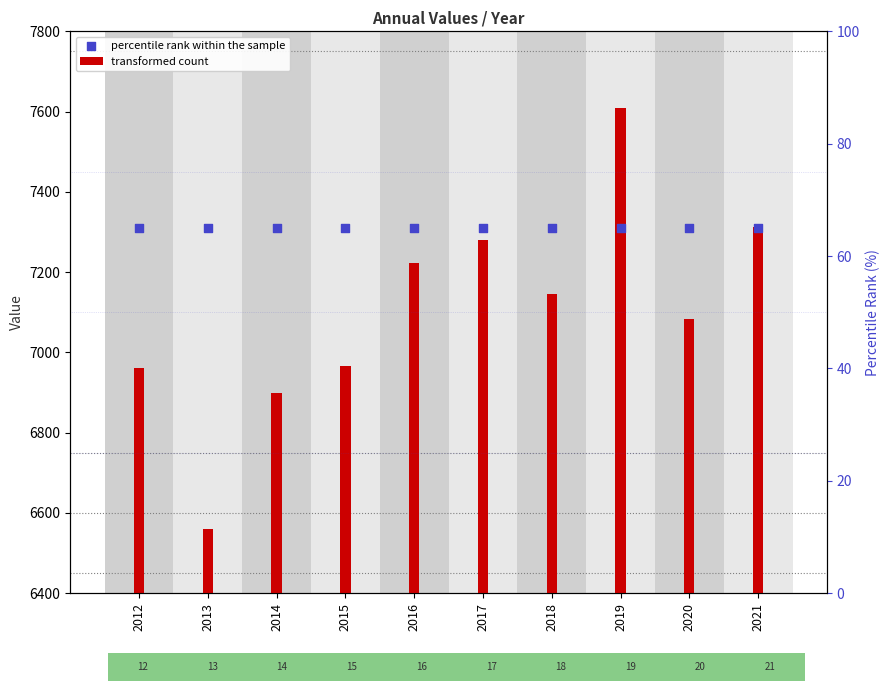

At which category is the sum across all series the highest?

2019